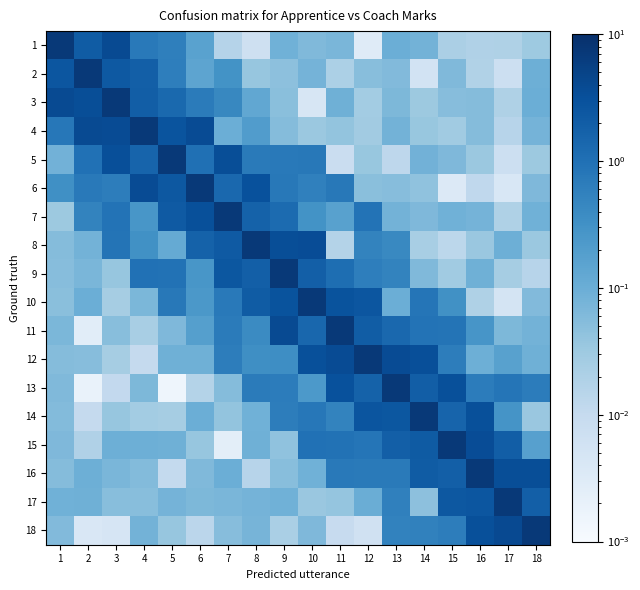

Reading left to right, what are all the values shown in this chart?

1: 1=7.0	2=2.1	3=3.9	4=0.7	5=0.6	6=0.2	7=0.0	8=0.0	9=0.1	10=0.1	11=0.1	12=0.0	13=0.1	14=0.1	15=0.0	16=0.0	17=0.0	18=0.0
2: 1=2.6	2=7.0	3=2.3	4=1.9	5=0.6	6=0.1	7=0.3	8=0.0	9=0.0	10=0.1	11=0.0	12=0.1	13=0.1	14=0.0	15=0.1	16=0.0	17=0.0	18=0.1
3: 1=3.9	2=3.4	3=7.0	4=1.9	5=1.3	6=0.7	7=0.4	8=0.1	9=0.1	10=0.0	11=0.1	12=0.0	13=0.1	14=0.0	15=0.1	16=0.1	17=0.0	18=0.1
4: 1=0.8	2=3.8	3=3.7	4=7.0	5=2.8	6=3.8	7=0.1	8=0.2	9=0.1	10=0.0	11=0.0	12=0.0	13=0.1	14=0.0	15=0.0	16=0.1	17=0.0	18=0.1
5: 1=0.1	2=1.0	3=3.3	4=1.6	5=7.0	6=1.0	7=3.4	8=0.7	9=0.7	10=0.8	11=0.0	12=0.0	13=0.0	14=0.1	15=0.1	16=0.0	17=0.0	18=0.0
6: 1=0.3	2=0.7	3=0.6	4=3.7	5=2.4	6=7.0	7=1.4	8=3.1	9=0.8	10=0.6	11=0.8	12=0.0	13=0.1	14=0.0	15=0.0	16=0.0	17=0.0	18=0.1
7: 1=0.0	2=0.5	3=0.9	4=0.3	5=2.2	6=3.3	7=7.0	8=1.7	9=1.2	10=0.3	11=0.2	12=0.9	13=0.1	14=0.1	15=0.1	16=0.1	17=0.0	18=0.1
8: 1=0.1	2=0.1	3=0.9	4=0.3	5=0.1	6=1.7	7=2.3	8=7.0	9=3.5	10=3.6	11=0.0	12=0.5	13=0.4	14=0.0	15=0.0	16=0.0	17=0.1	18=0.0
9: 1=0.1	2=0.1	3=0.0	4=1.0	5=1.0	6=0.3	7=2.5	8=1.9	9=7.0	10=1.9	11=1.1	12=0.6	13=0.5	14=0.1	15=0.0	16=0.1	17=0.0	18=0.0
10: 1=0.0	2=0.1	3=0.0	4=0.1	5=0.8	6=0.2	7=0.7	8=2.1	9=2.9	10=7.0	11=2.9	12=2.6	13=0.1	14=0.8	15=0.3	16=0.0	17=0.0	18=0.1
11: 1=0.1	2=0.0	3=0.1	4=0.0	5=0.1	6=0.2	7=0.7	8=0.4	9=3.8	10=1.4	11=7.0	12=2.0	13=1.3	14=0.9	15=0.9	16=0.3	17=0.1	18=0.1
12: 1=0.1	2=0.1	3=0.0	4=0.0	5=0.1	6=0.1	7=0.6	8=0.3	9=0.4	10=3.2	11=3.7	12=7.0	13=3.7	14=3.3	15=0.6	16=0.1	17=0.2	18=0.1
13: 1=0.1	2=0.0	3=0.0	4=0.1	5=0.0	6=0.0	7=0.1	8=0.7	9=0.7	10=0.2	11=3.1	12=1.7	13=7.0	14=2.0	15=3.2	16=0.7	17=0.9	18=0.7
14: 1=0.1	2=0.0	3=0.0	4=0.0	5=0.0	6=0.1	7=0.0	8=0.1	9=0.6	10=0.8	11=0.5	12=2.7	13=2.5	14=7.0	15=1.6	16=3.2	17=0.3	18=0.0
15: 1=0.1	2=0.0	3=0.1	4=0.1	5=0.1	6=0.0	7=0.0	8=0.1	9=0.0	10=1.0	11=1.0	12=0.9	13=1.9	14=2.2	15=7.0	16=3.6	17=2.0	18=0.2
16: 1=0.1	2=0.1	3=0.1	4=0.1	5=0.0	6=0.1	7=0.1	8=0.0	9=0.1	10=0.1	11=0.7	12=0.7	13=0.7	14=2.1	15=1.9	16=7.0	17=3.4	18=3.4
17: 1=0.1	2=0.1	3=0.1	4=0.1	5=0.1	6=0.1	7=0.1	8=0.1	9=0.1	10=0.0	11=0.0	12=0.1	13=0.6	14=0.0	15=2.4	16=2.6	17=7.0	18=1.9
18: 1=0.1	2=0.0	3=0.0	4=0.1	5=0.0	6=0.0	7=0.1	8=0.1	9=0.0	10=0.1	11=0.0	12=0.0	13=0.5	14=0.5	15=0.6	16=3.2	17=3.9	18=7.0